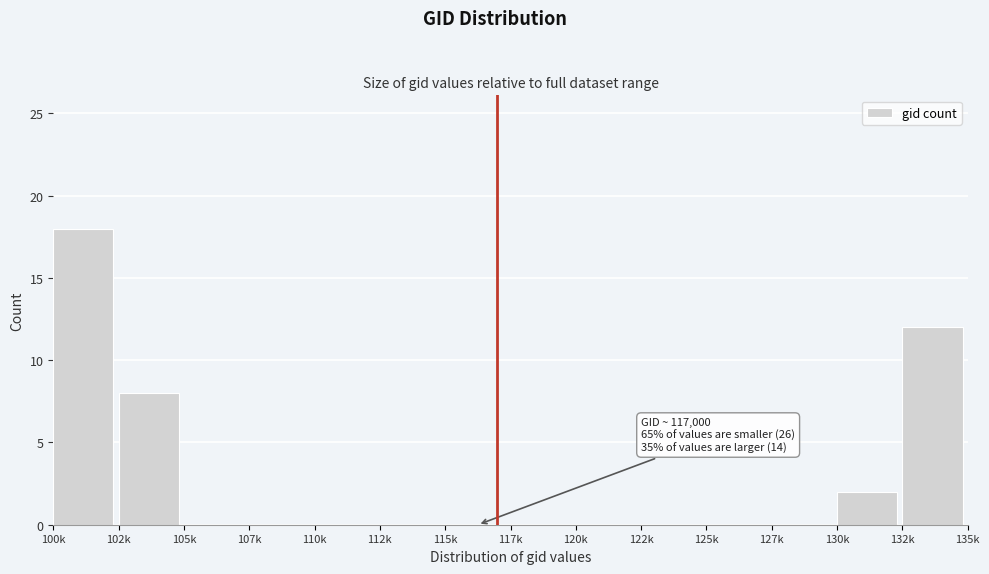

Reading left to right, what are all the values shown in this chart?

100k=18	102k=8	105k=0	107k=0	110k=0	112k=0	115k=0	117k=0	120k=0	122k=0	125k=0	127k=0	130k=2	132k=12